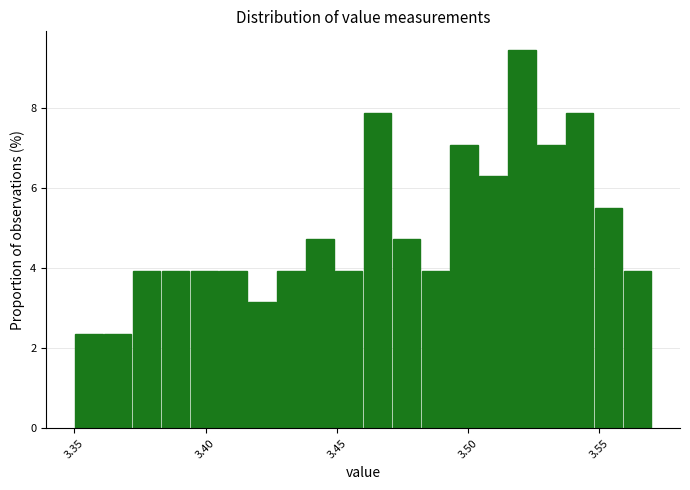

Read against the x-axis, roughly where is the centre of the tallest bar?

3.520